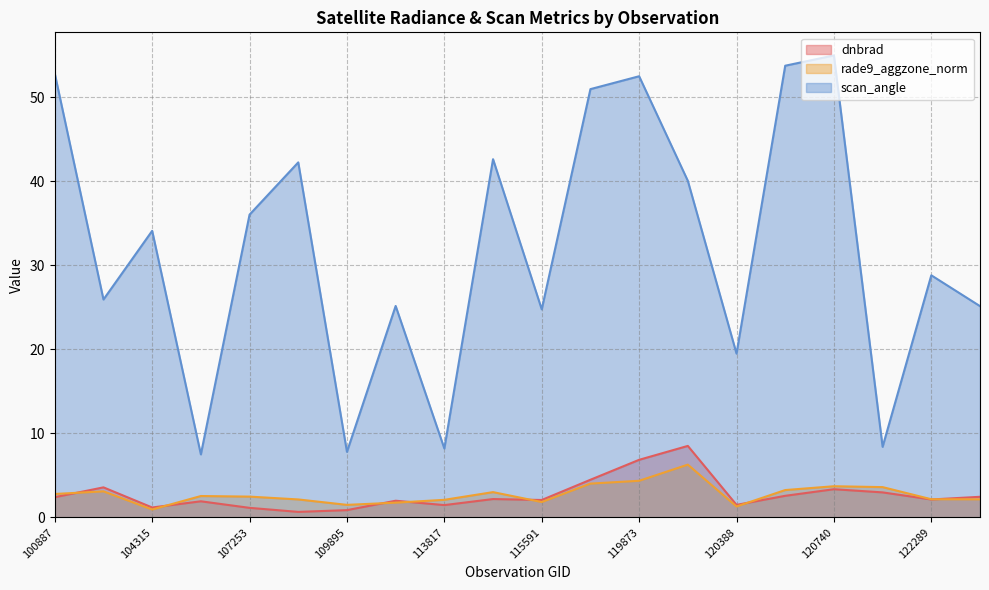

What is the label of the 16th point from the right?

107253